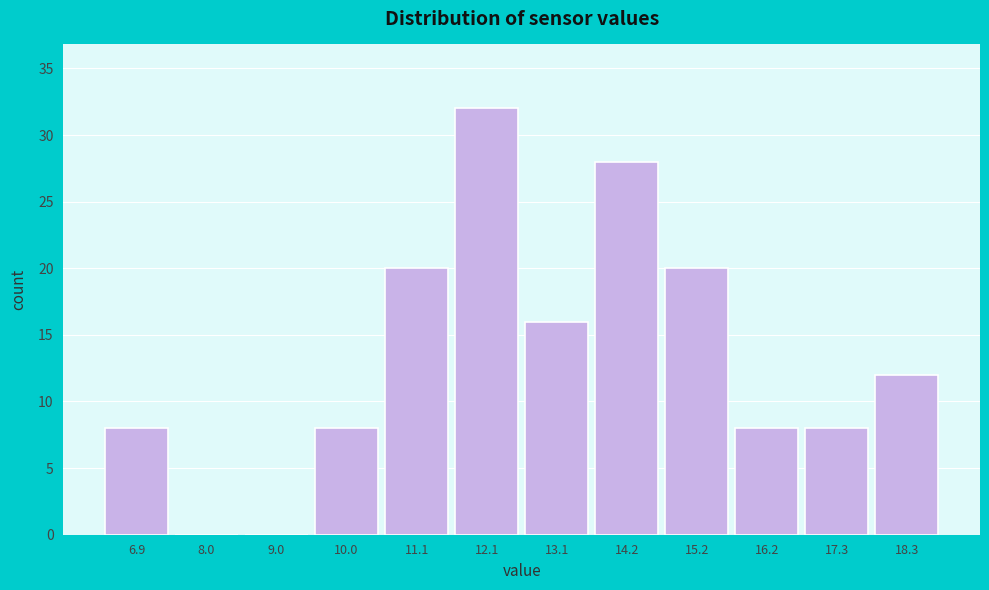

Reading right to left, extract all data points from this chart.

18.3=12	17.3=8	16.2=8	15.2=20	14.2=28	13.1=16	12.1=32	11.1=20	10.0=8	9.0=0	8.0=0	6.9=8